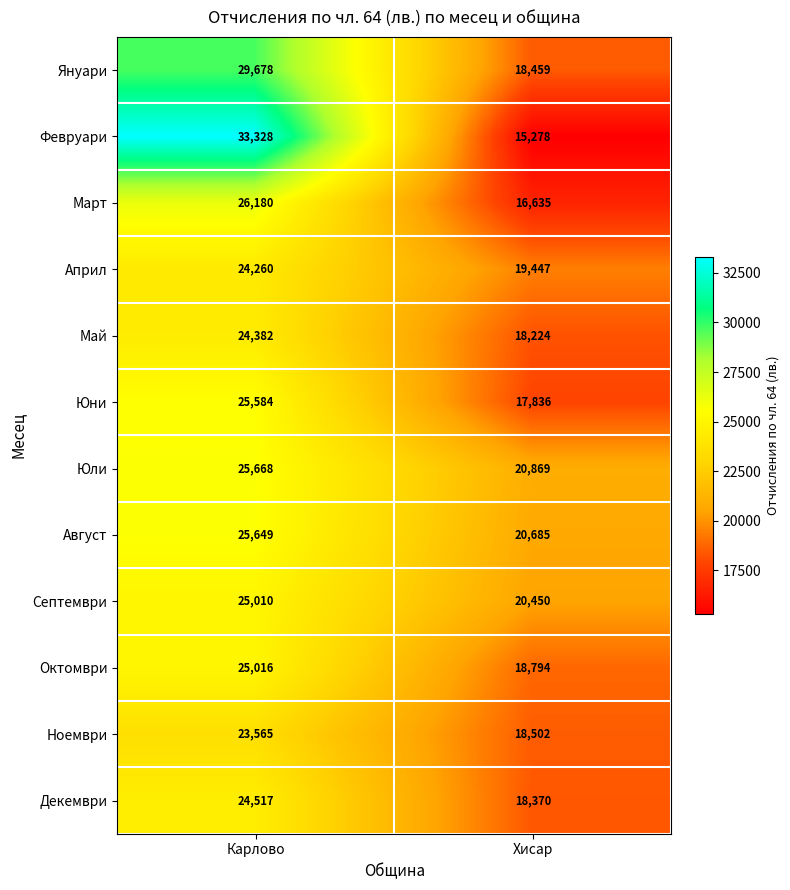

What is the smallest value displayed?

15278